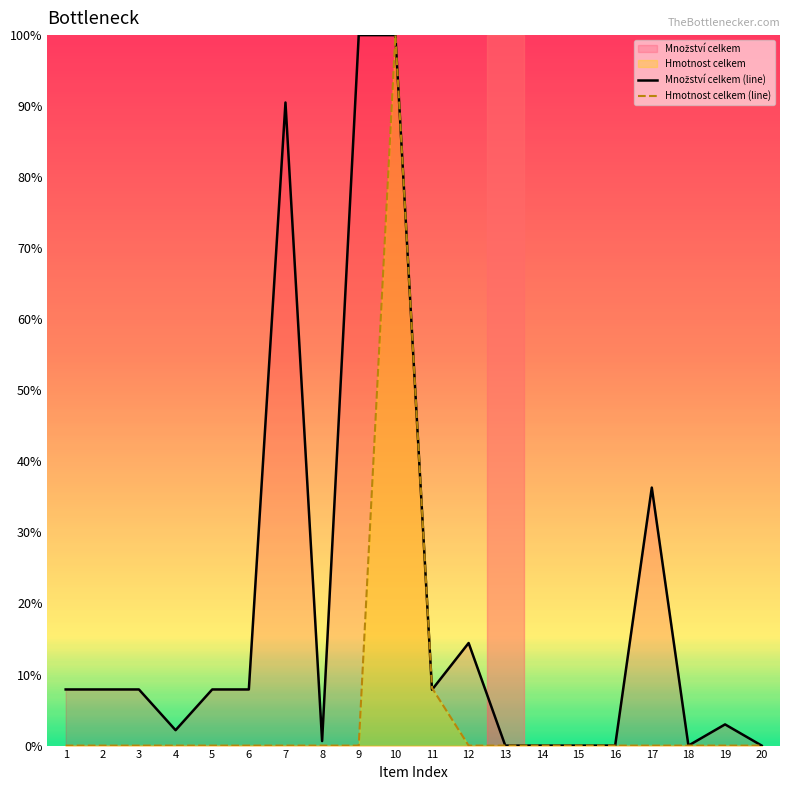

What is the difference between the highest and lowest values at 1?

7.9